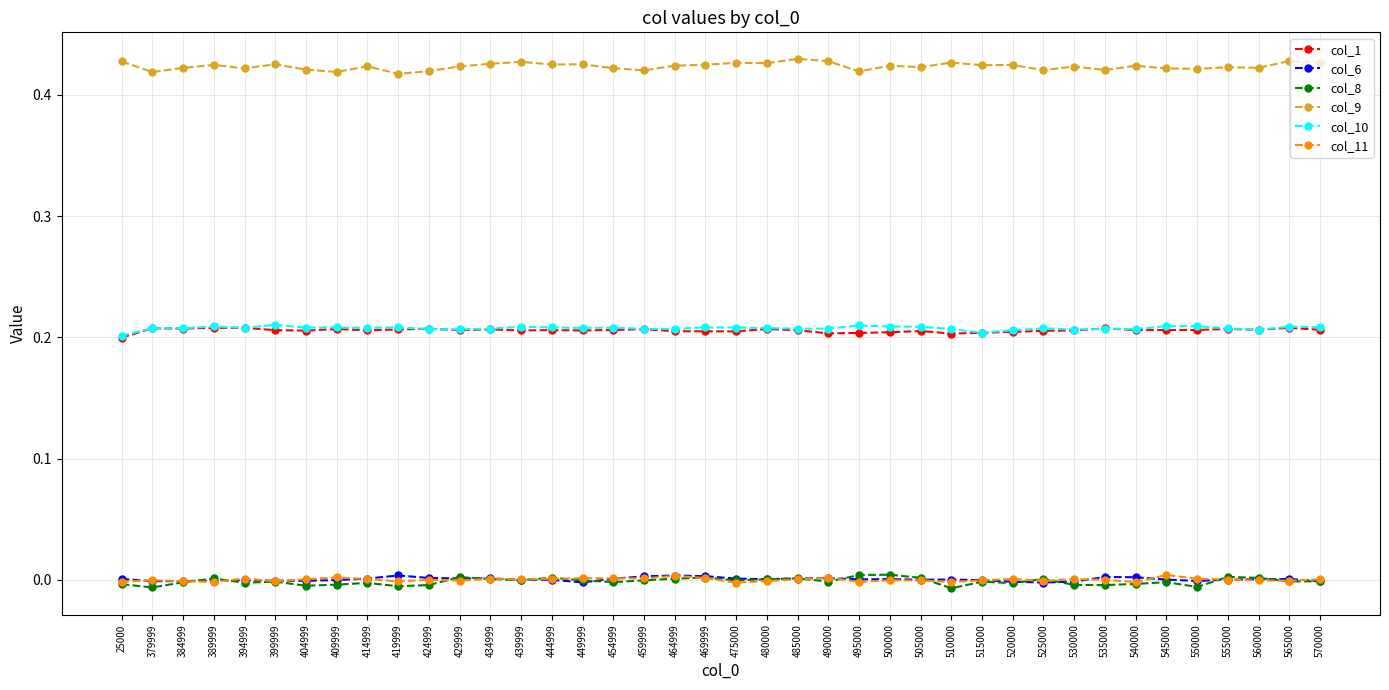

At how many categories does at least one series exceed 0?

40